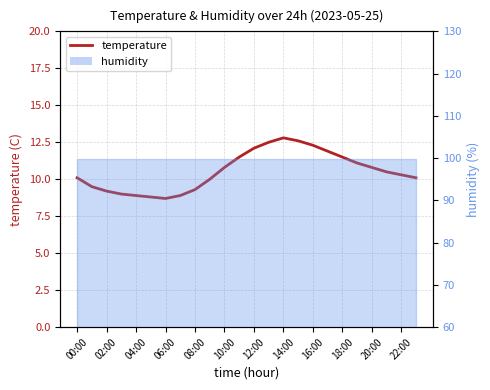

What position from the right is 13?

11